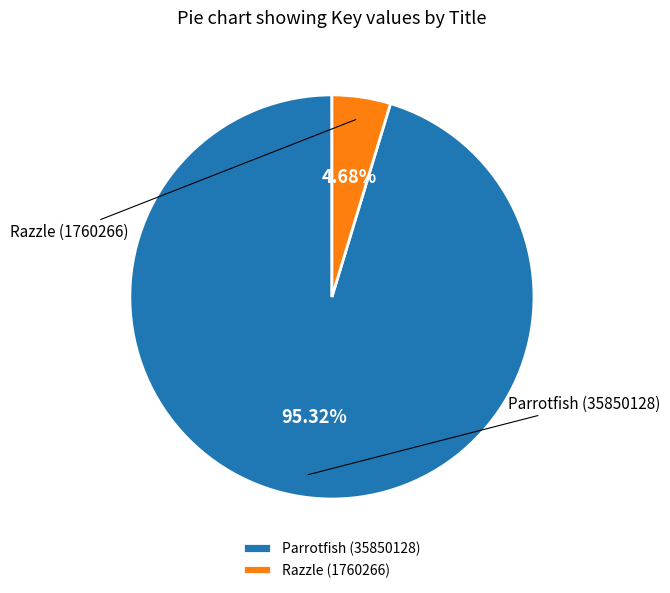

What percentage is the Razzle (1760266) slice, to the nearest percent?

5%